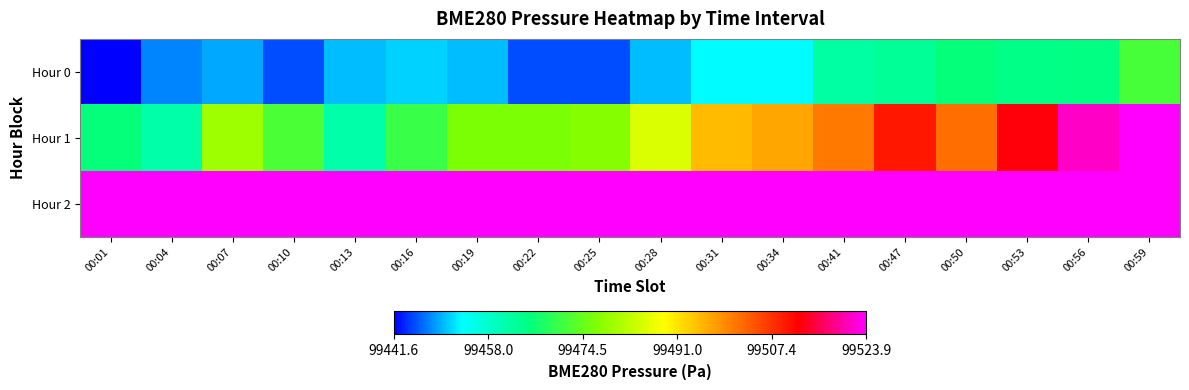

How many data points does each series have?

18